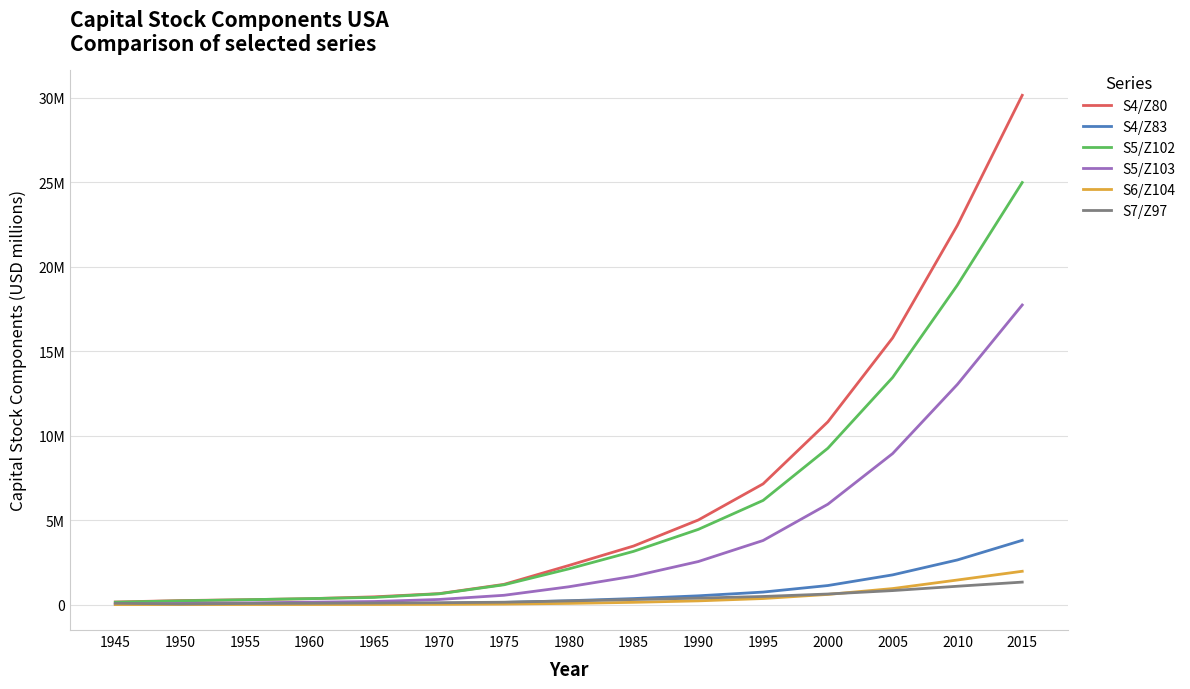

What is the difference between the maximum and minimum values in the S5/Z102 series?

24836198